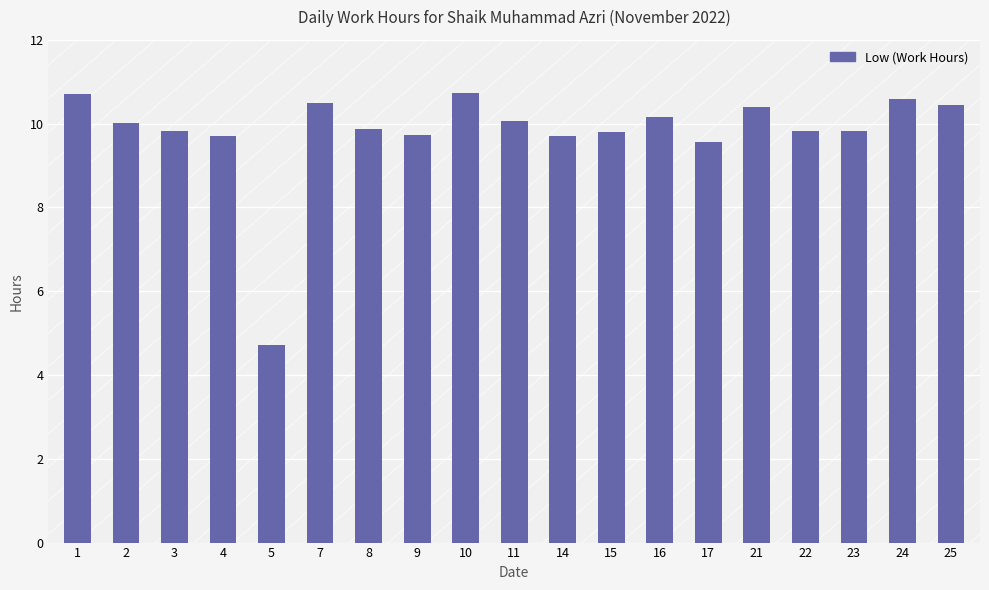

What is the difference between the maximum and minimum values?

6.0